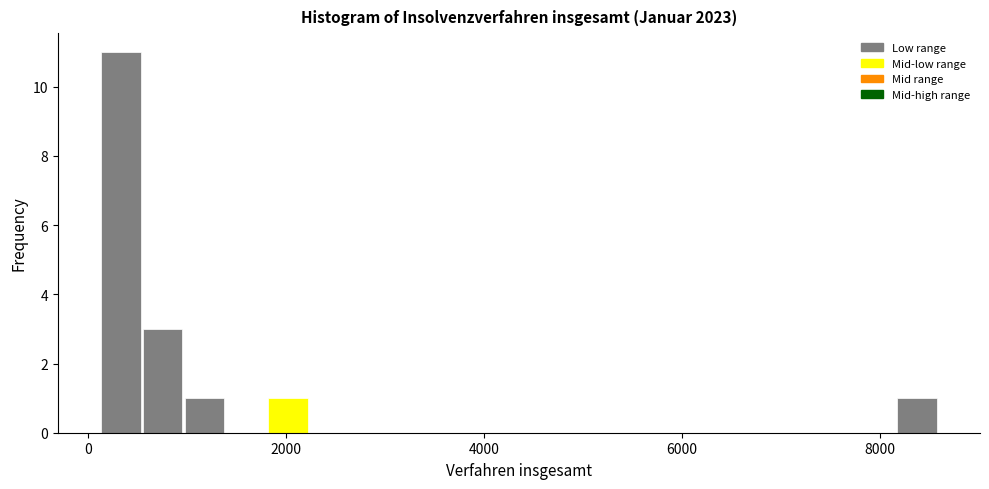

Read against the x-axis, roughly where is the centre of the tallest bar?

400